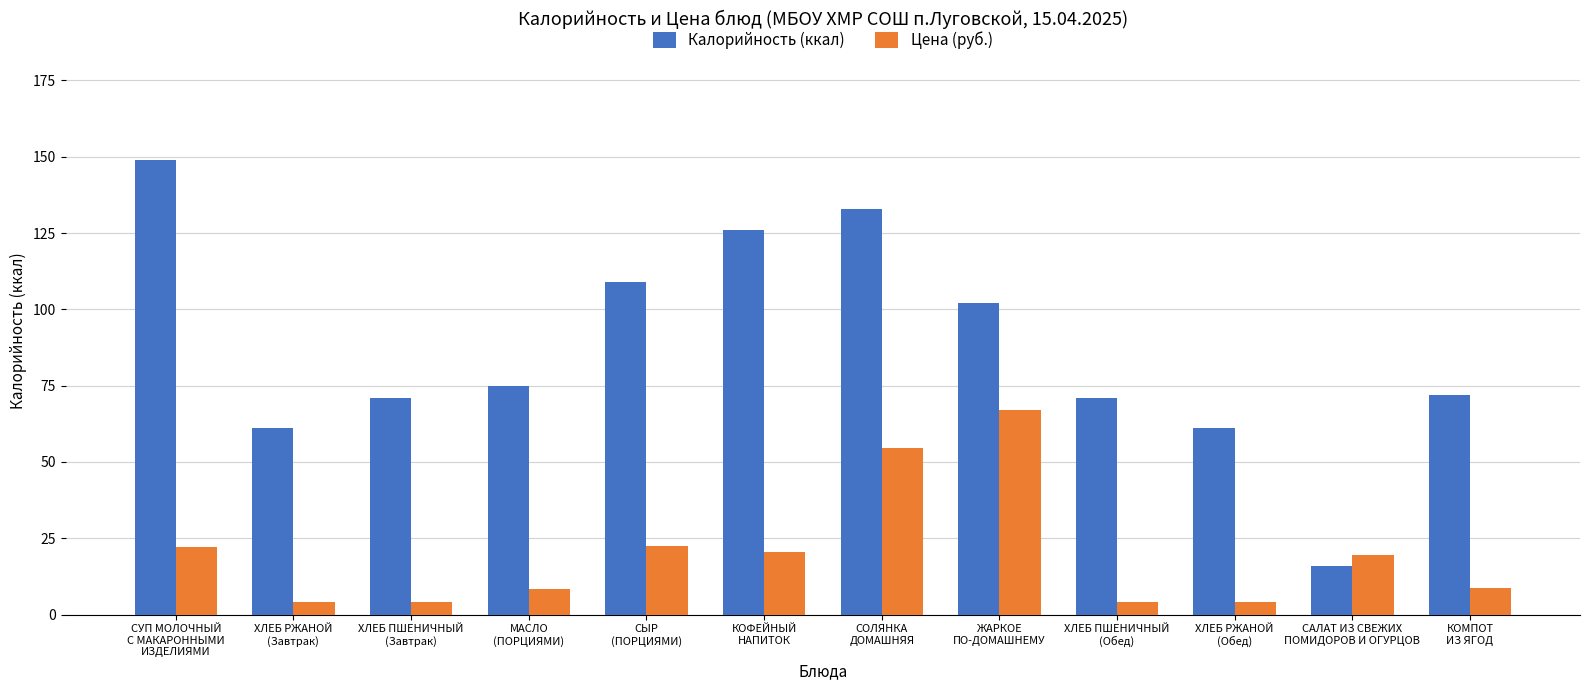

Between КОФЕЙНЫЙ
НАПИТОК and САЛАТ ИЗ СВЕЖИХ
ПОМИДОРОВ И ОГУРЦОВ, which series saw the biggest shift?

Калорийность (ккал)